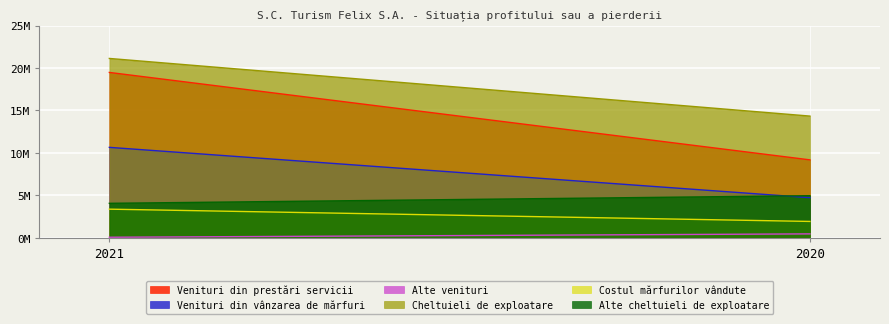

Does the chart display data point markers on the line(s)?

No